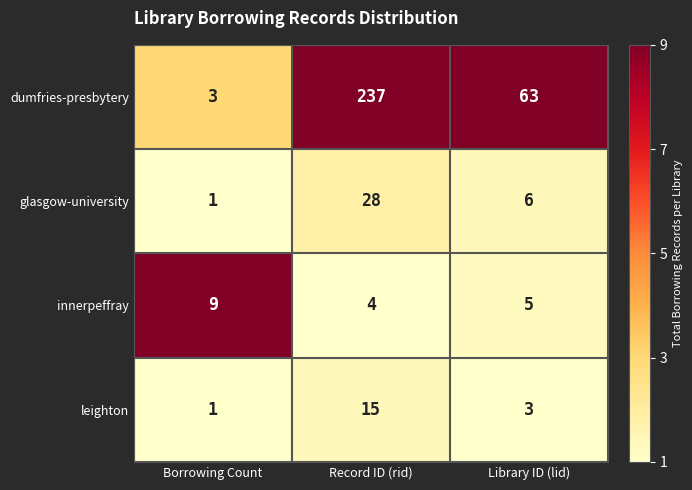

At which category is the sum across all series the highest?

Record ID (rid)